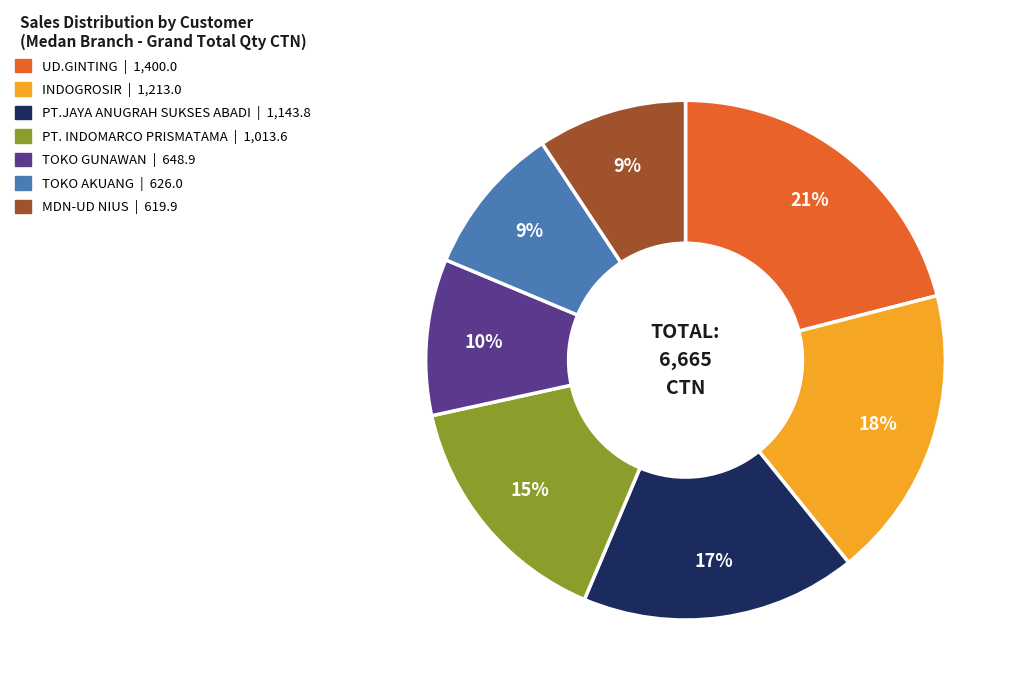

True or false: MDN-UD NIUS accounts for 1% of the total.

False